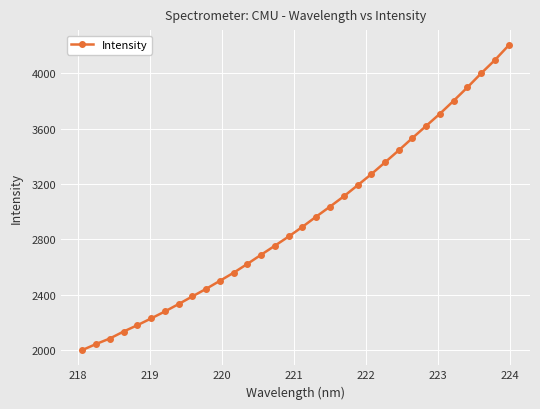

What is the difference between the maximum and minimum values?

2203.3